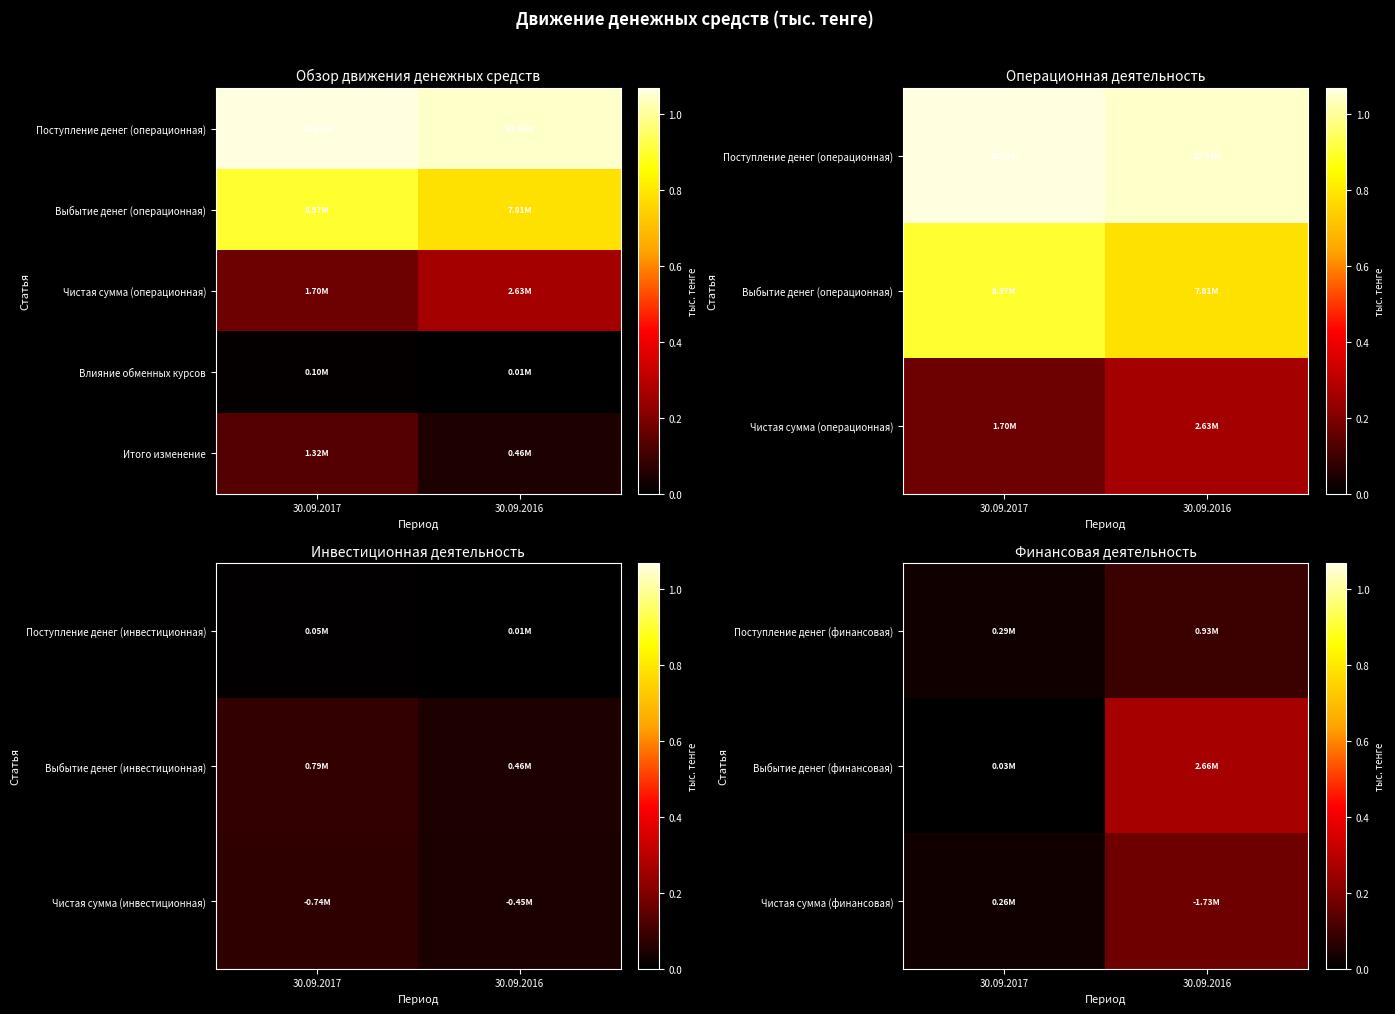

At how many categories does at least one series exceed 927188?

2